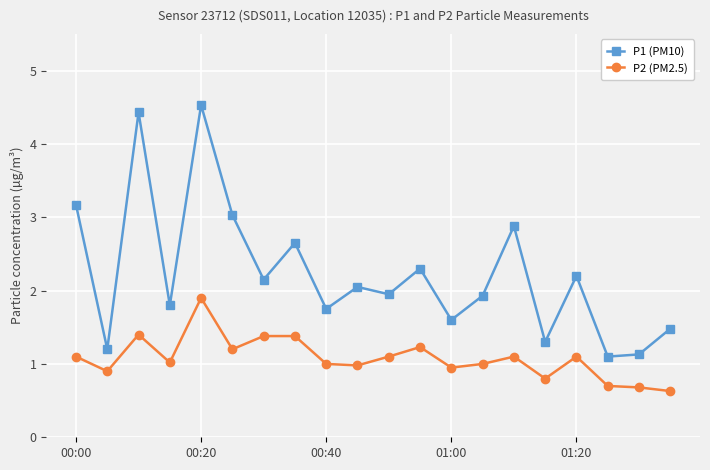

What is the value of the P1 (PM10) point at the 4th from the left?

1.8